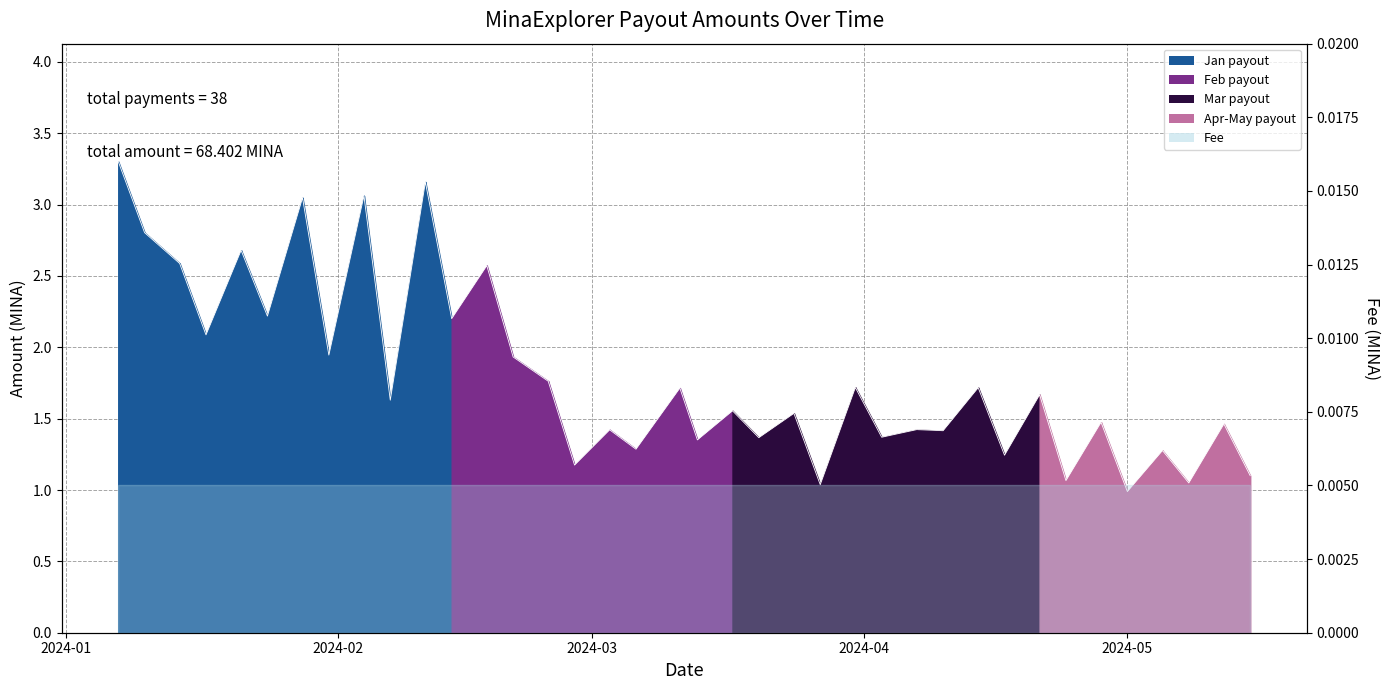

List the labels in order of value, smallest first.

2024-05-01, 2024-03-27, 2024-05-08, 2024-04-24, 2024-05-15, 2024-02-28, 2024-04-17, 2024-05-05, 2024-03-06, 2024-03-13, 2024-03-20, 2024-04-03, 2024-04-10, 2024-03-03, 2024-04-07, 2024-05-12, 2024-04-28, 2024-03-24, 2024-03-17, 2024-02-07, 2024-04-21, 2024-03-11, 2024-04-14, 2024-03-31, 2024-02-25, 2024-02-21, 2024-01-31, 2024-01-17, 2024-02-14, 2024-01-24, 2024-02-18, 2024-01-14, 2024-01-21, 2024-01-10, 2024-01-28, 2024-02-04, 2024-02-11, 2024-01-07